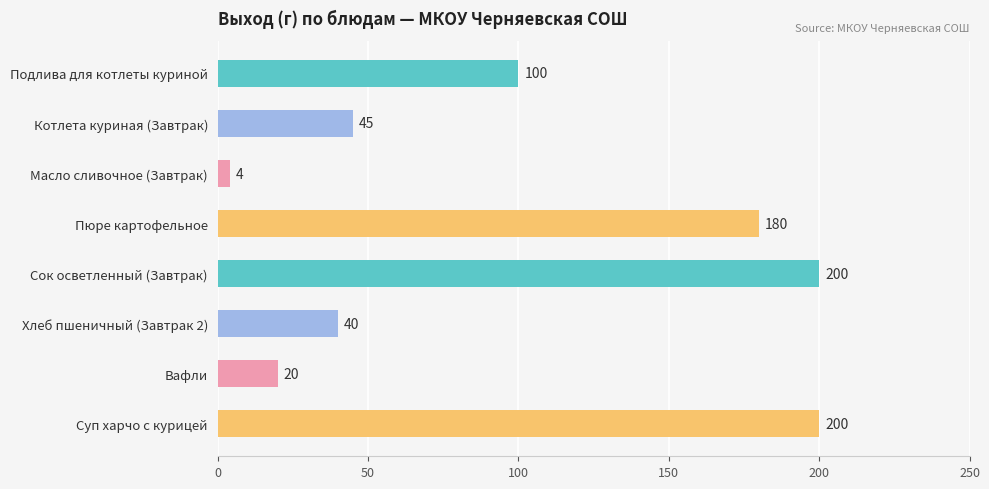

What is the label of the 8th bar from the top?

Суп харчо с курицей